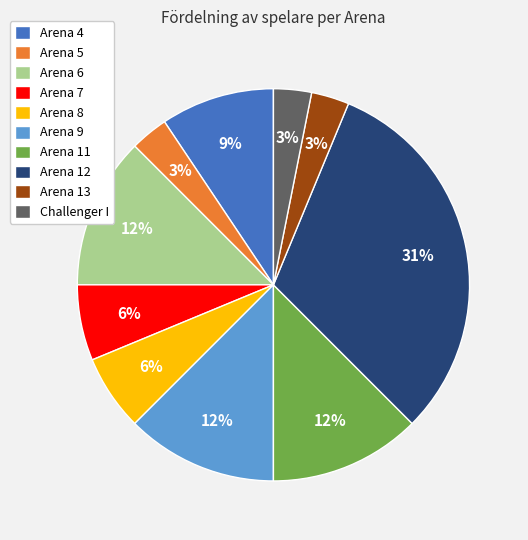

The Arena 6 slice represents 21% of the pie. True or false?

False